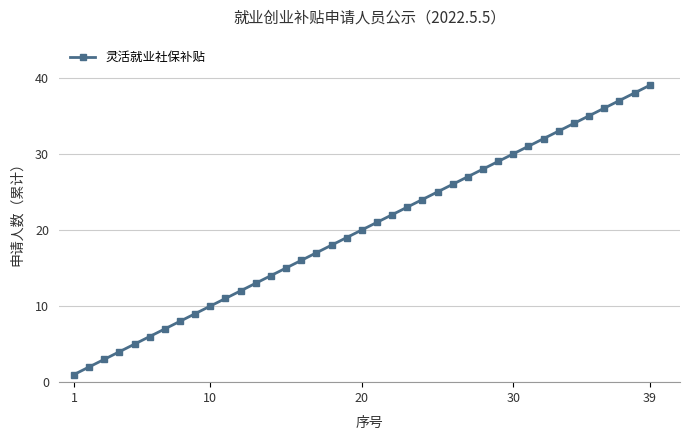

True or false: there are more than 1 points higher than both neighbors.

False